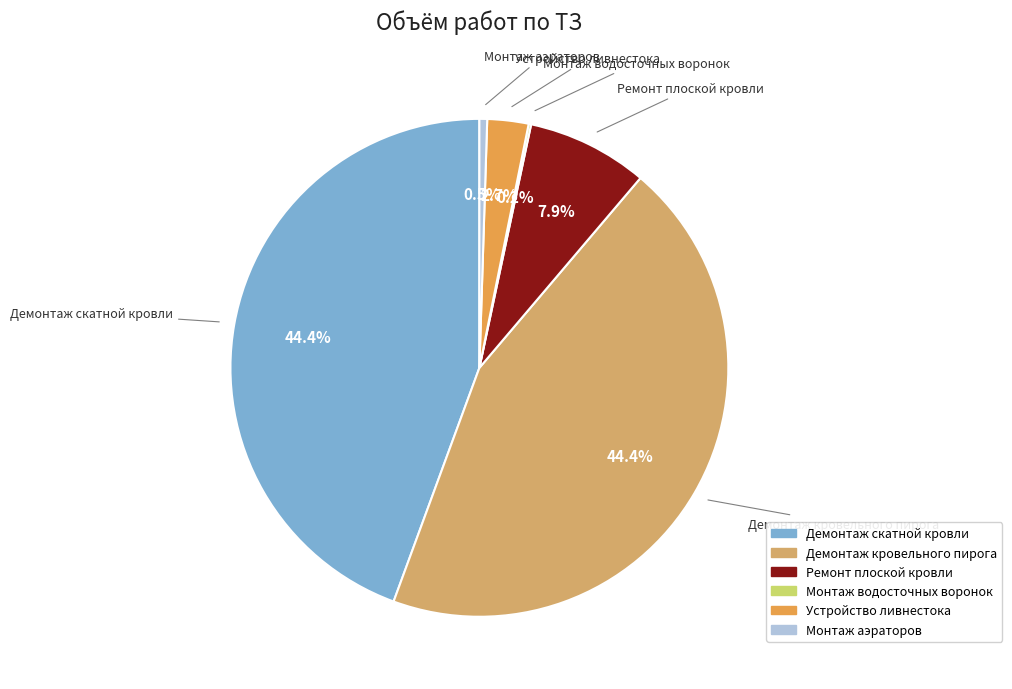

Is Ремонт плоской кровли the majority of the pie?

No